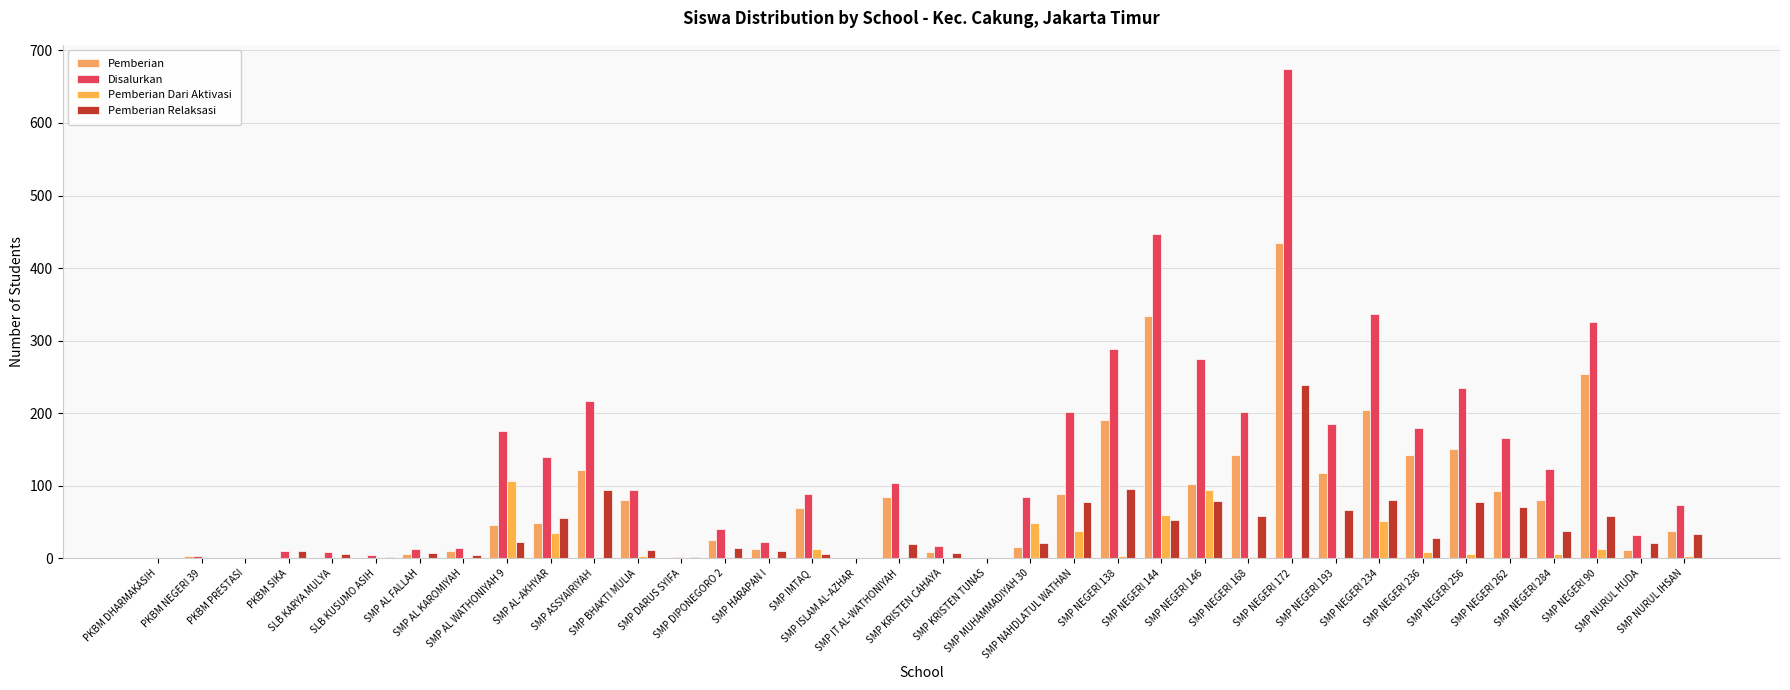

What is the value of the Pemberian Relaksasi bar at the 21st from the left?

21